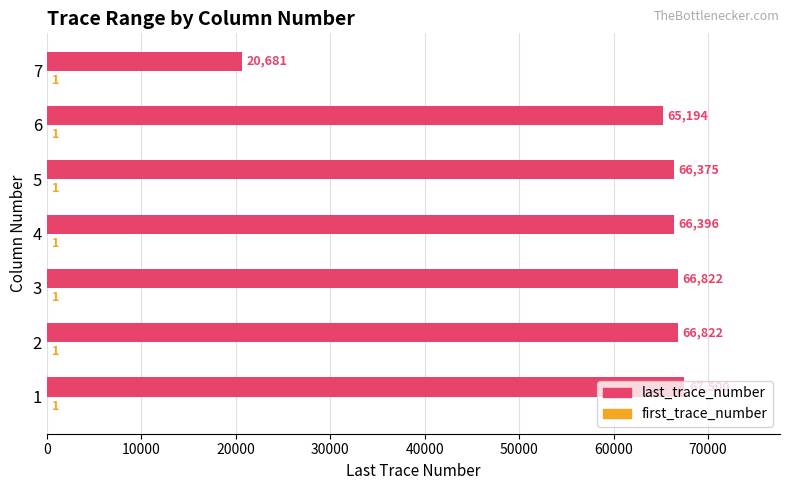

Which series changed the most between 2 and 4?

last_trace_number